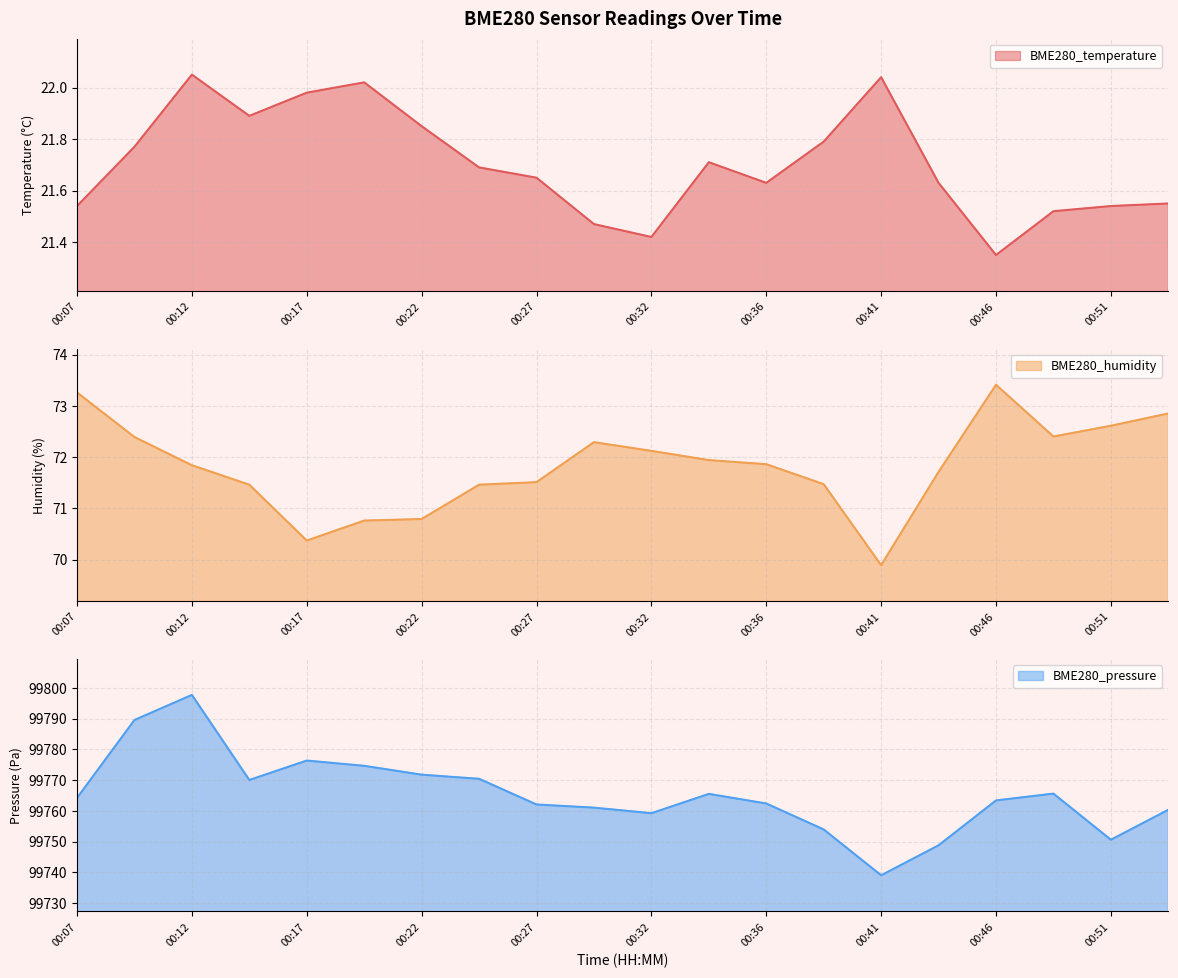

Between 00:32 and 00:39, which series saw the biggest shift?

BME280_pressure